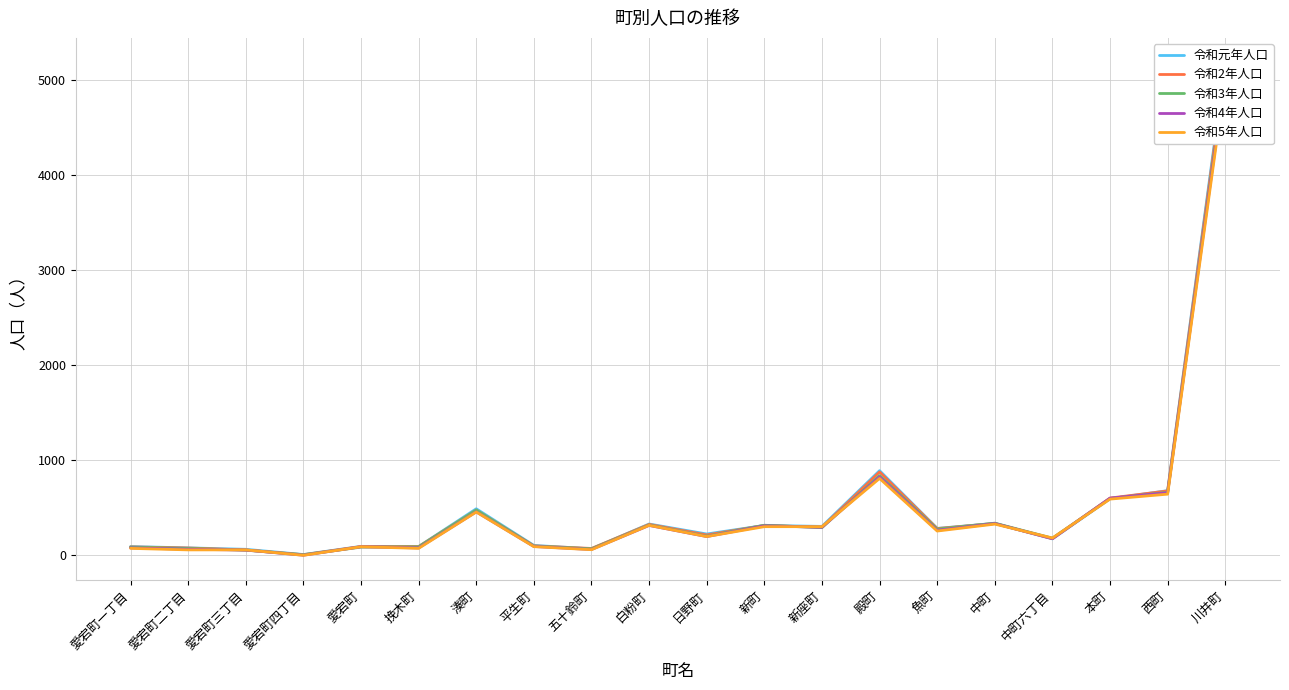

In 令和5年人口, how many points are lower than both neighbors (excluding endpoints)?

6